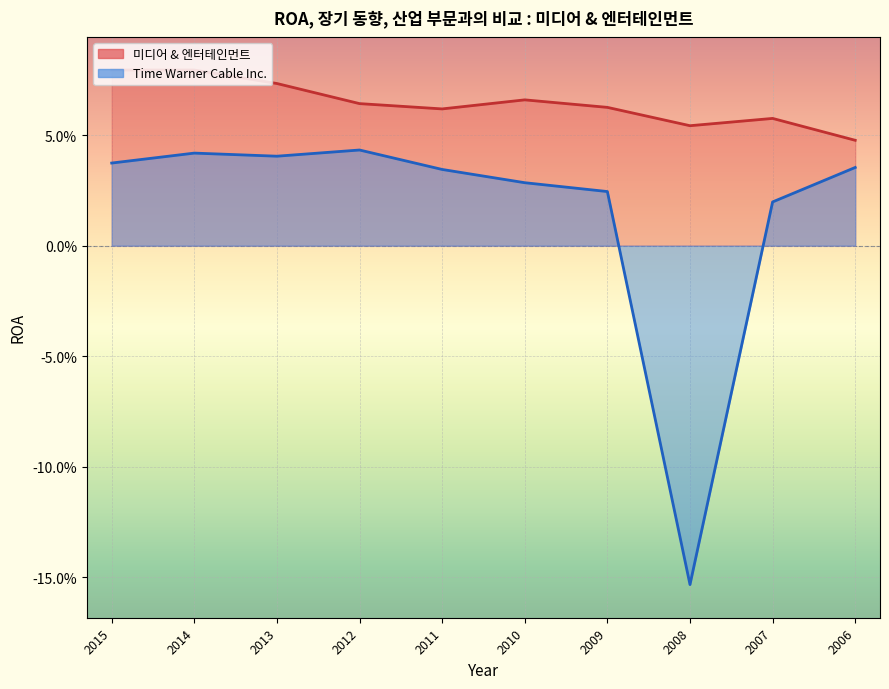

True or false: 미디어 & 엔터테인먼트 has a value of 0.1 at 2010.

False